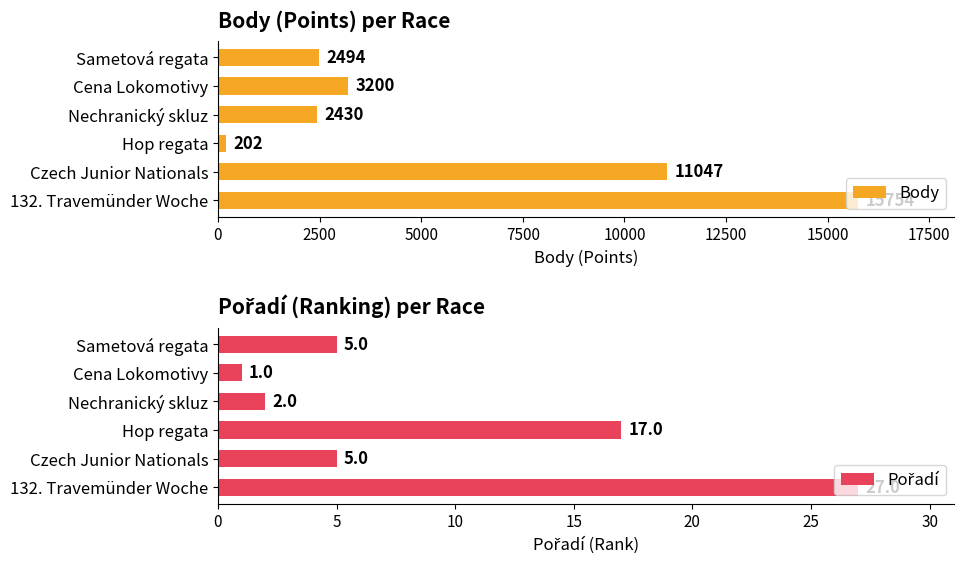

What is the difference between the second highest and second lowest values in the Body series?

8617